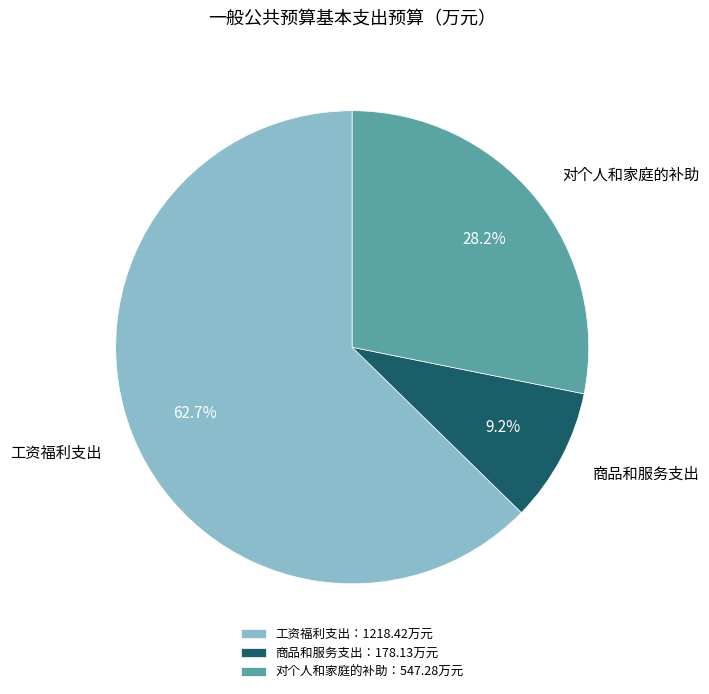

Count the number of slices in the pie.

3